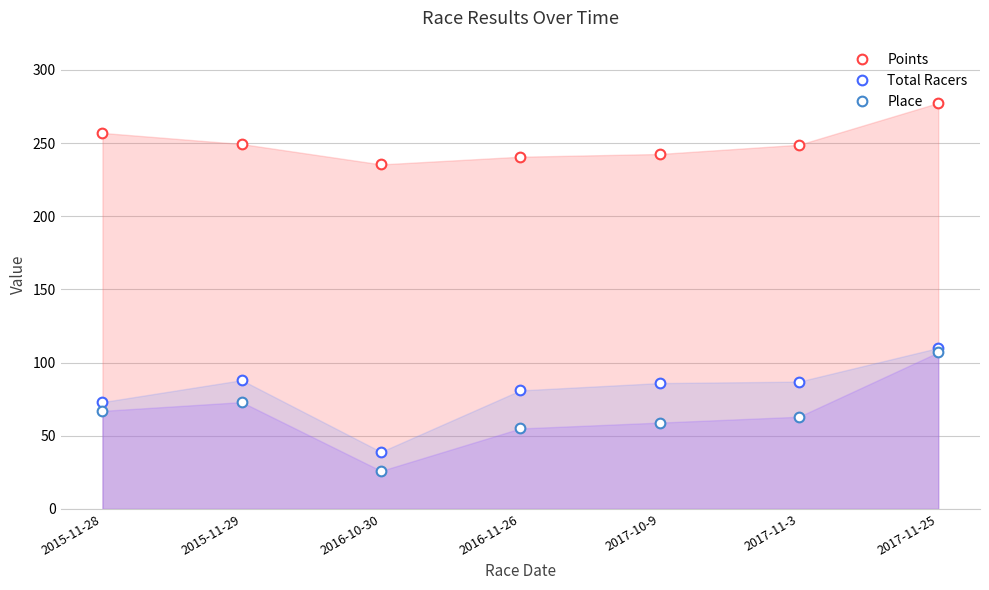

True or false: Points and Total Racers cross at least once.

False